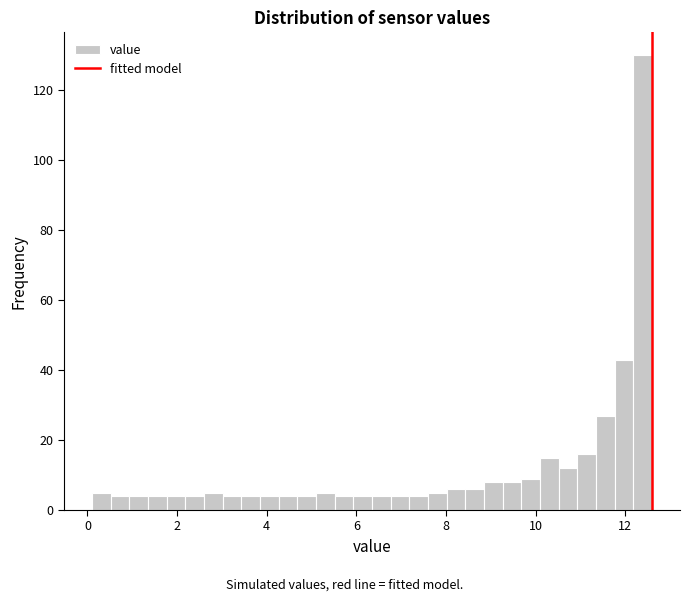

Around what value on the x-axis is the tallest bar? Give the approximate position of its centre, as read against the axis.

12.4